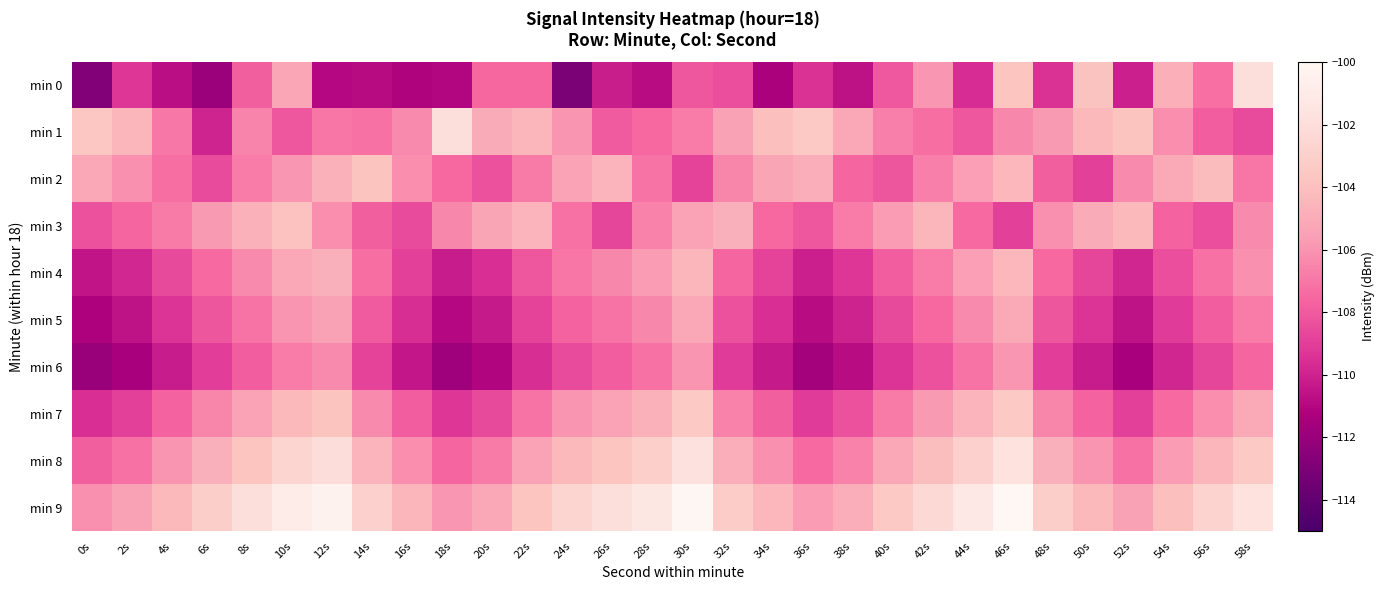

How many data points does each series have?

30